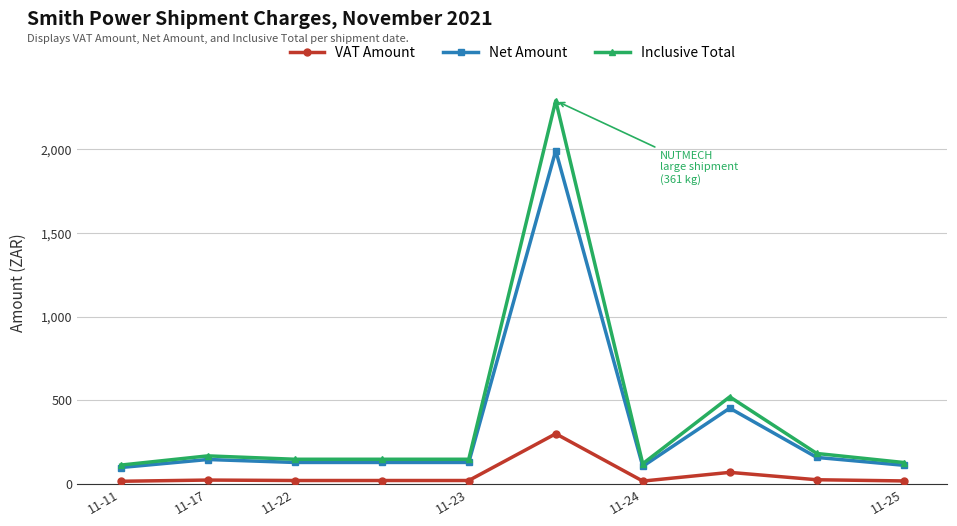

Which series has the widest spread of values?

Inclusive Total